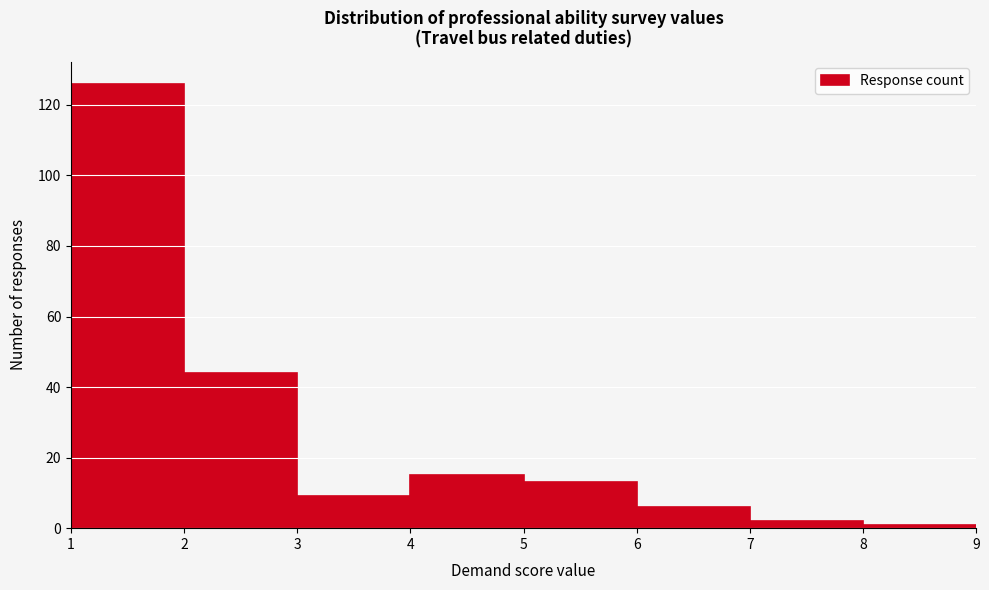

What is the height of the bar covering 6 to 7 on the x-axis? The values are not printed on the chart, so give them approximately, as read against the axis.

6